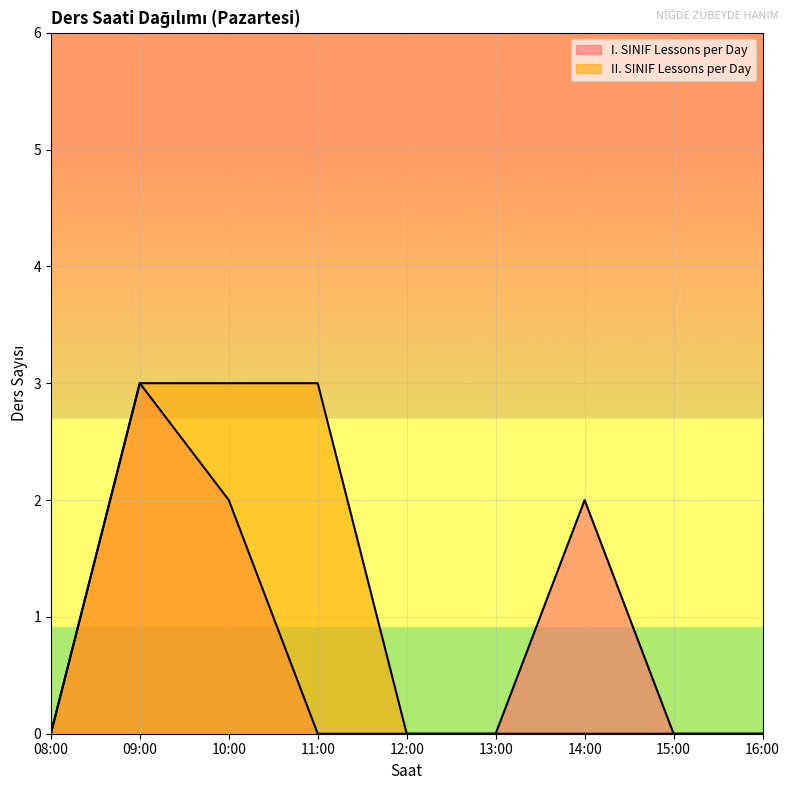

Which series has the largest range (max minus min)?

I. SINIF Lessons per Day